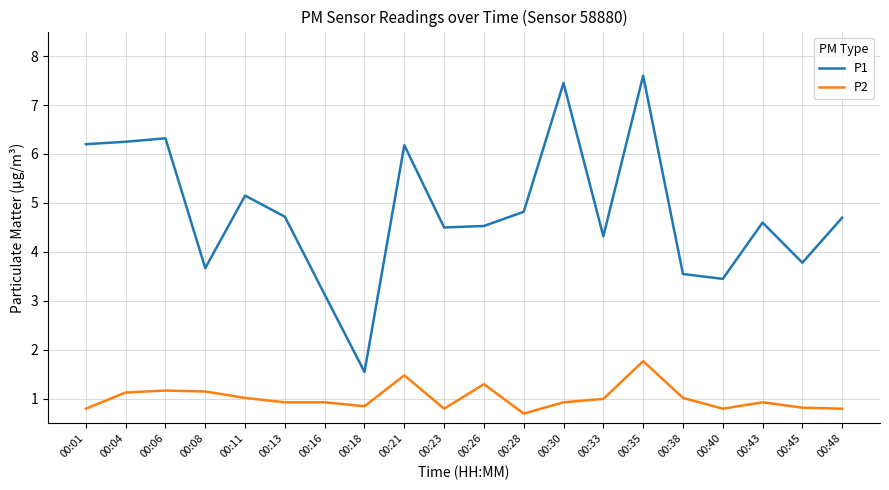

Is this an area chart (filled region under the line)?

No